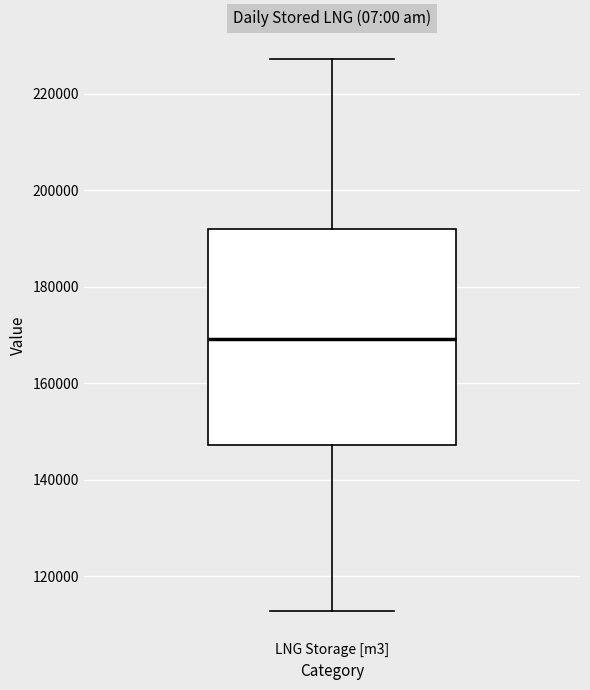

Where is the lower edge of the box for LNG Storage [m3] on the y-axis? The values are not printed on the chart, so give them approximately, as read against the axis.

148000